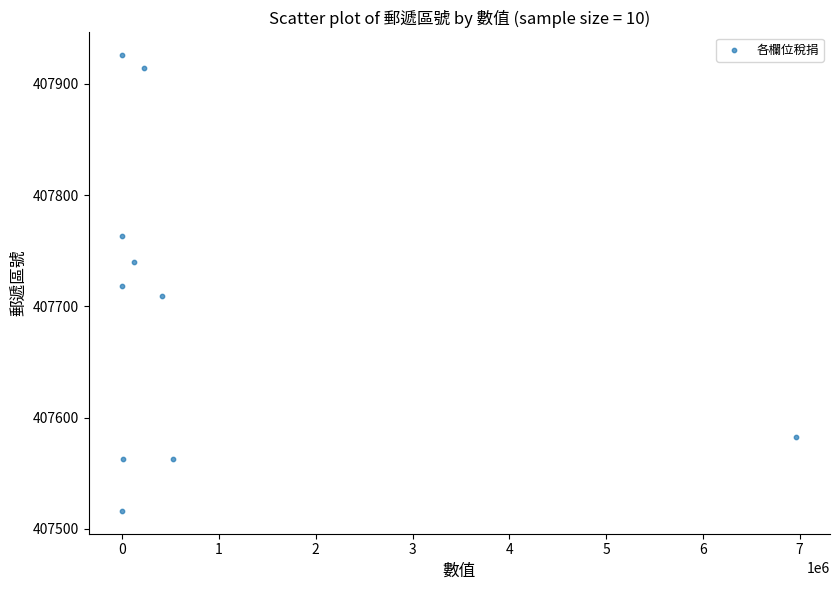

What is the average X value?

826337.7